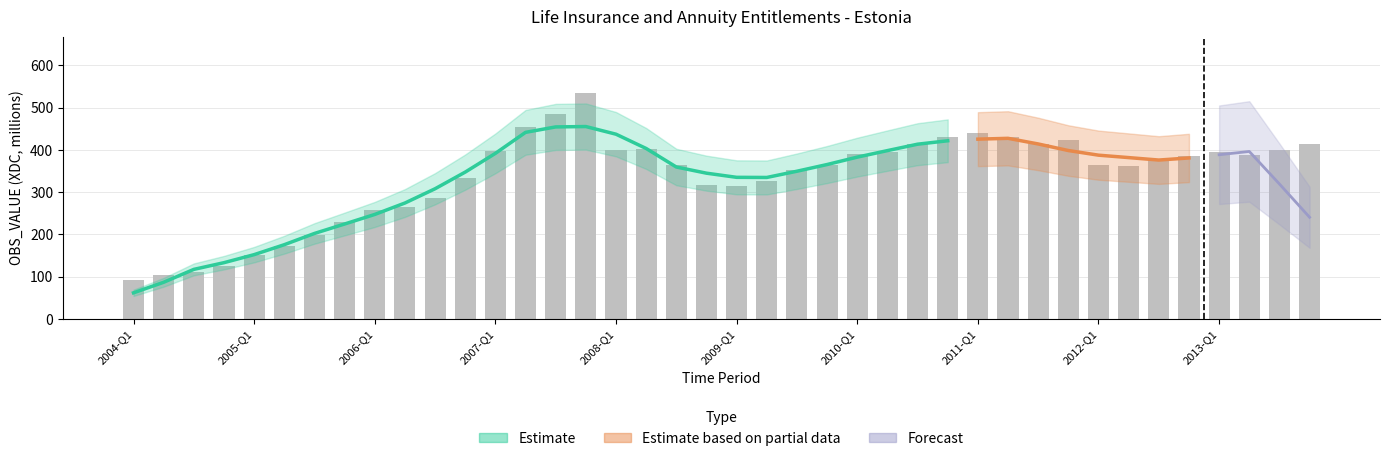

True or false: the data shows 229.4 at 2005-Q4.

True